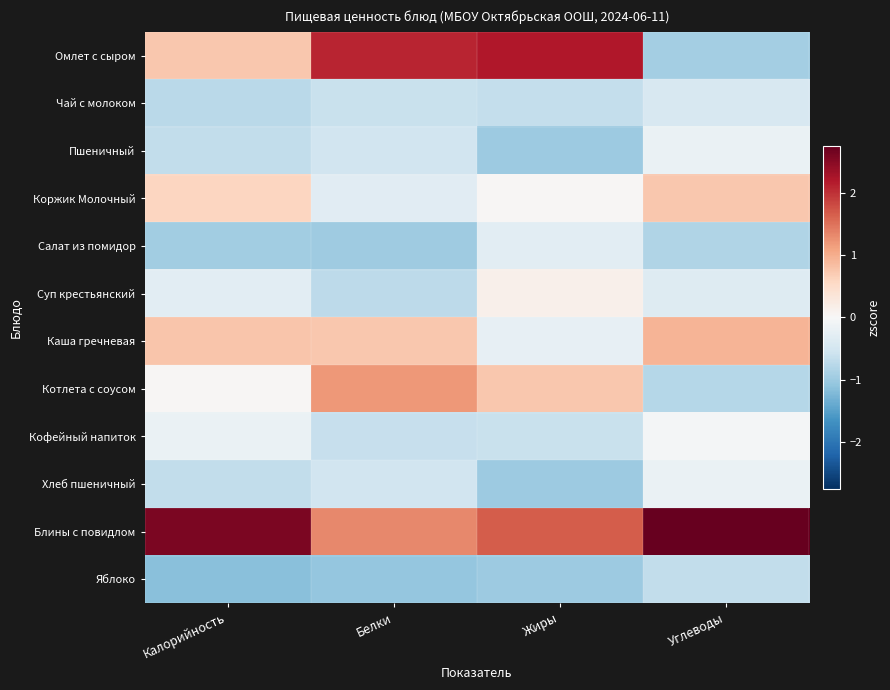

At how many categories does at least one series exceed 0?

4